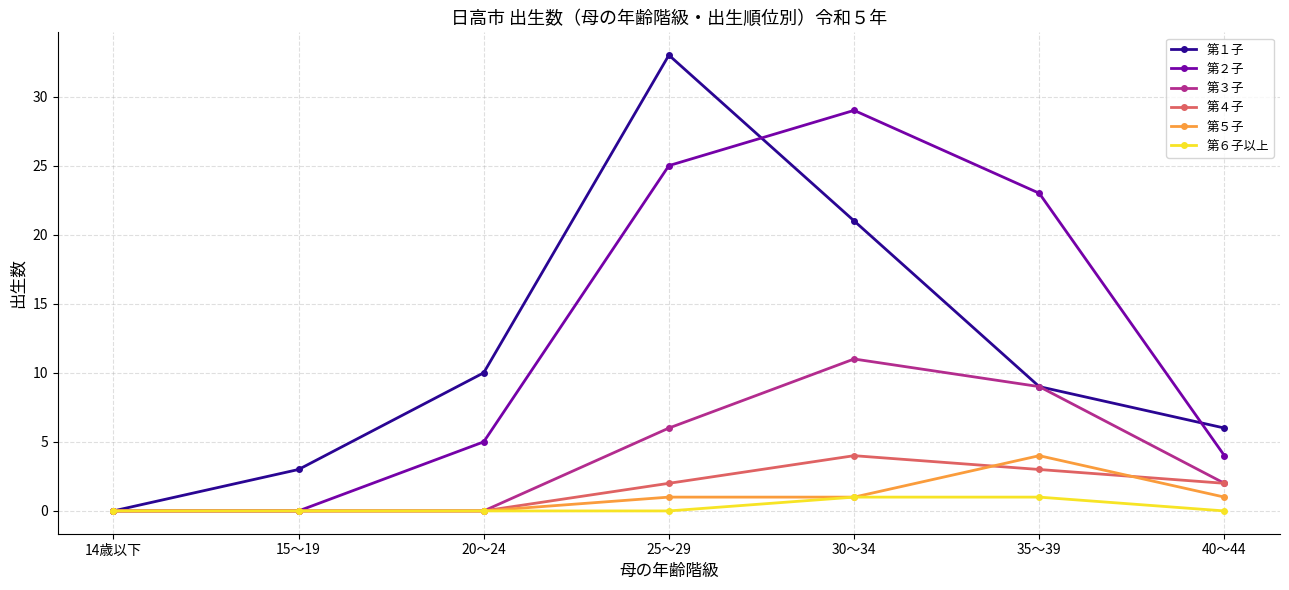

Which category has the highest value across all series?

25～29